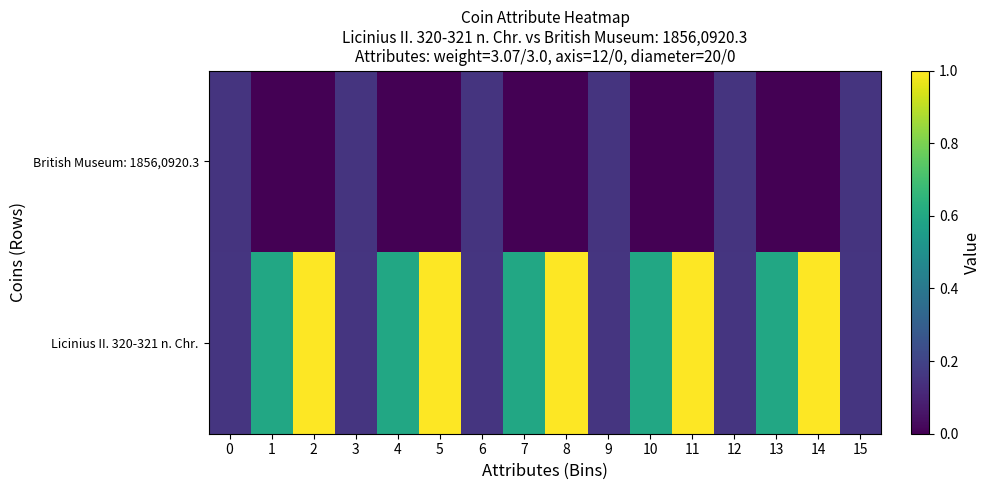

Reading right to left, transcribe all the data shown in this chart.

Licinius II. 320-321 n. Chr.: 15=0.2	14=1.0	13=0.6	12=0.2	11=1.0	10=0.6	9=0.2	8=1.0	7=0.6	6=0.2	5=1.0	4=0.6	3=0.2	2=1.0	1=0.6	0=0.2
British Museum: 1856,0920.3: 15=0.1	14=0.0	13=0.0	12=0.1	11=0.0	10=0.0	9=0.1	8=0.0	7=0.0	6=0.1	5=0.0	4=0.0	3=0.1	2=0.0	1=0.0	0=0.1